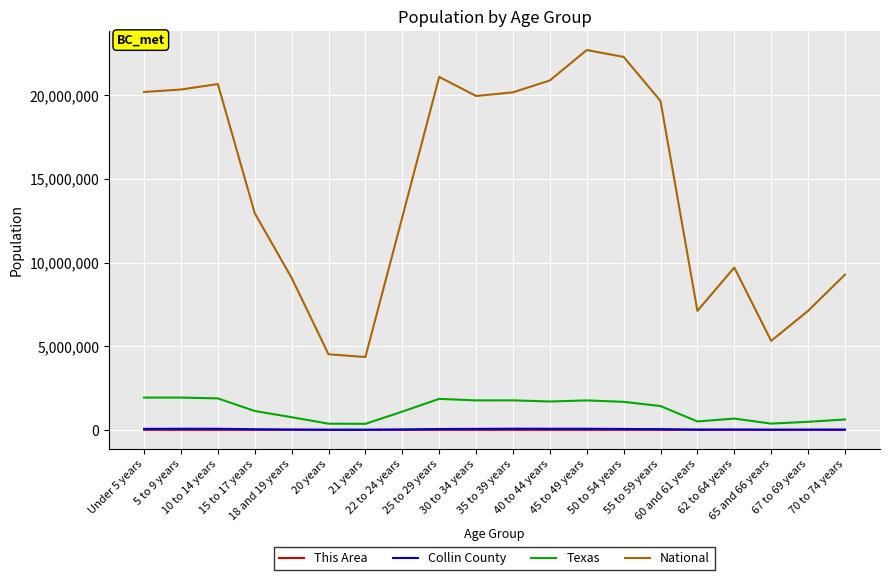

Does the chart display data point markers on the line(s)?

No